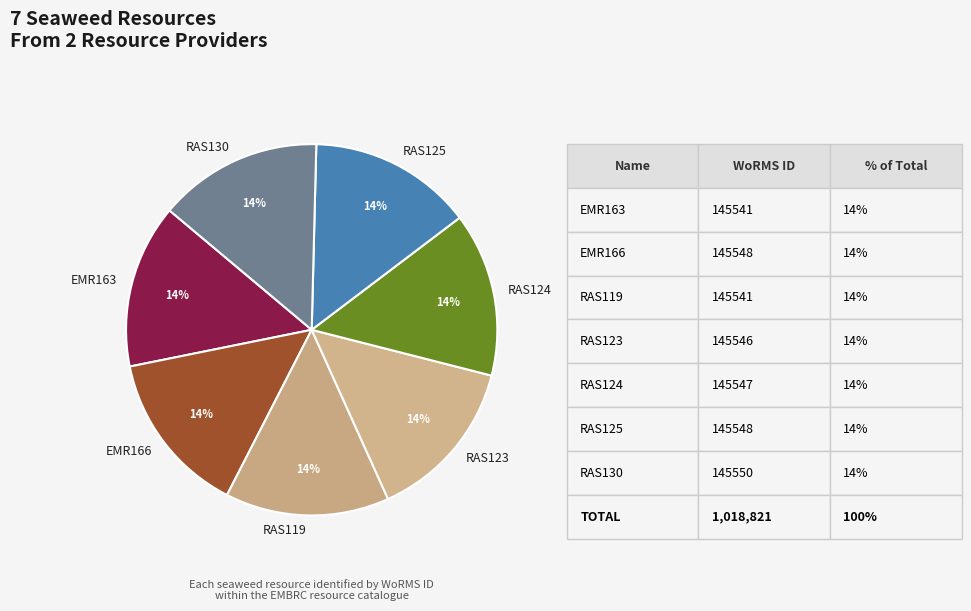

To the nearest percent, what portion does RAS123 represent?

14%